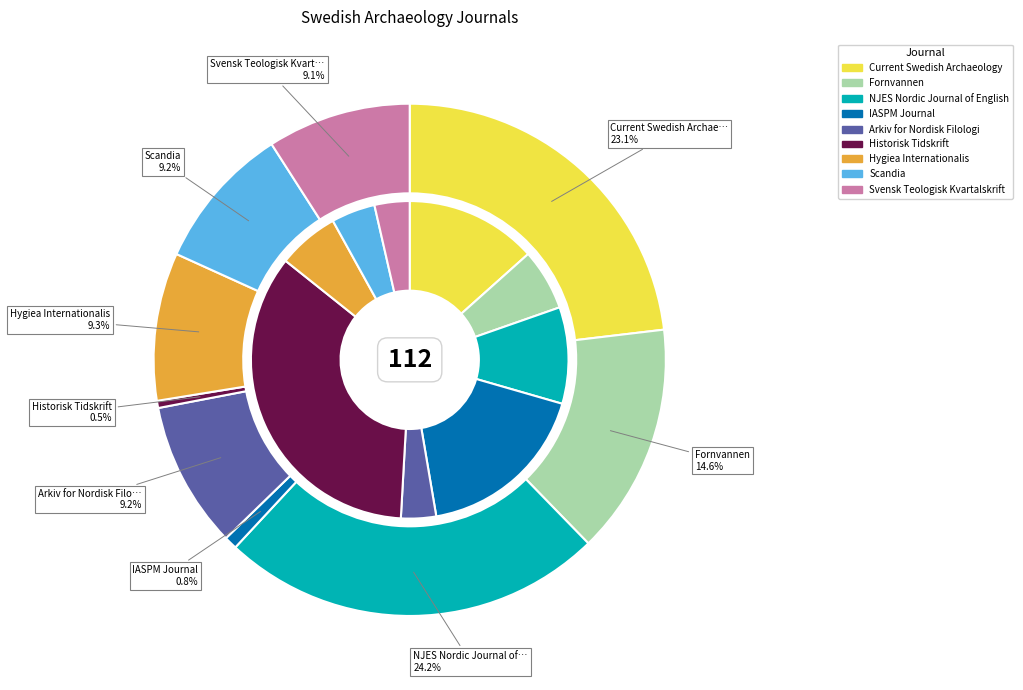

Is it true that Hygiea Internationalis is 15% of the pie?

False